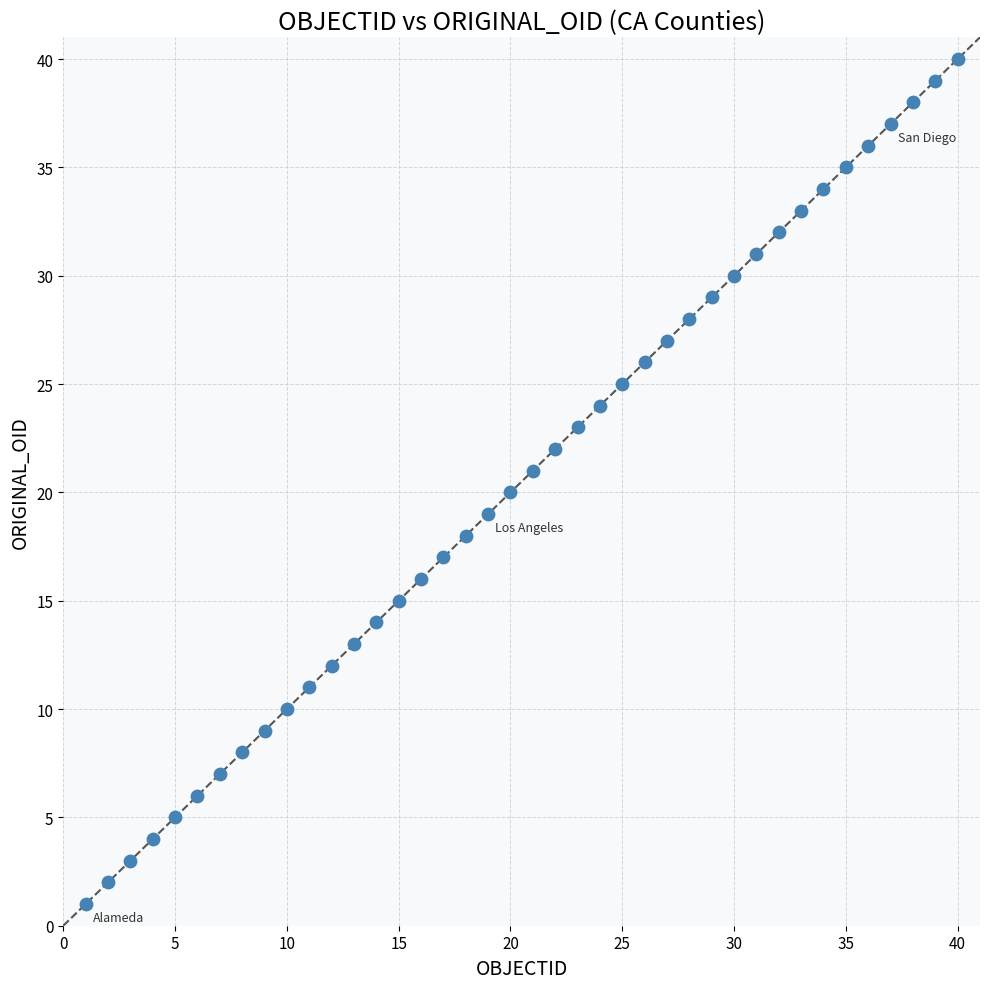

What is the range of Y values (max minus min)?

39